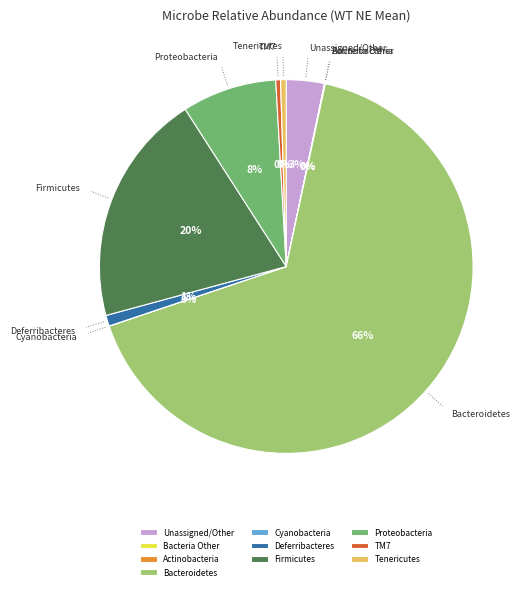

Combined, do Bacteroidetes and Firmicutes account for over 50%?

Yes